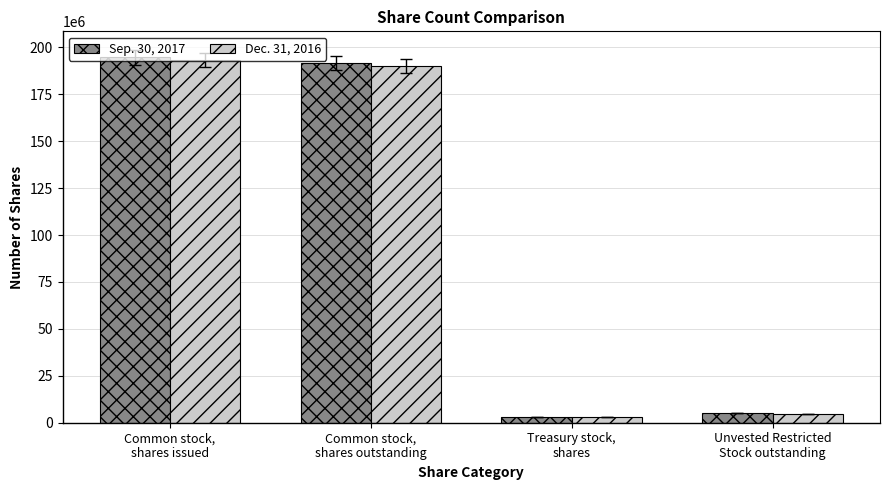

The Dec. 31, 2016 series shows 342250557 at Common stock,
shares issued. True or false?

False